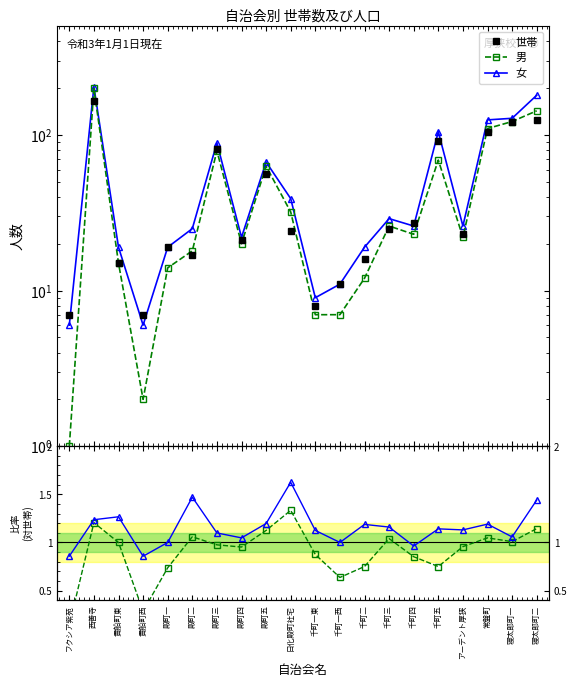

Where is 男 nearest to the value 100?

常盤町